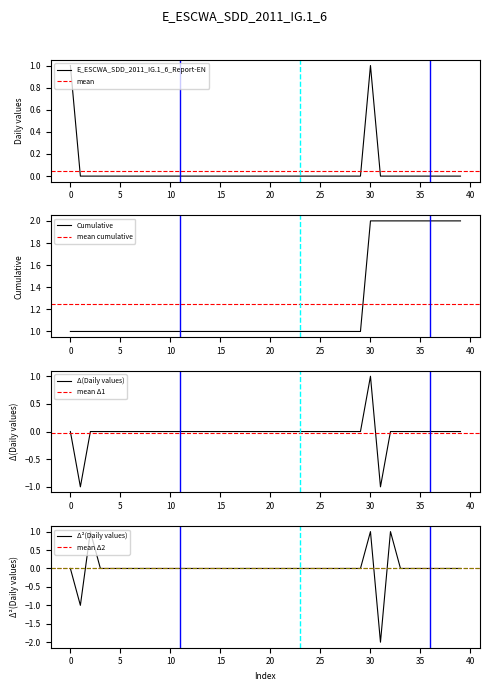

Reading left to right, list all the values displayed in this chart.

1	0	0	0	0	0	0	0	0	0	0	0	0	0	0	0	0	0	0	0	0	0	0	0	0	0	0	0	0	0	1	0	0	0	0	0	0	0	0	0